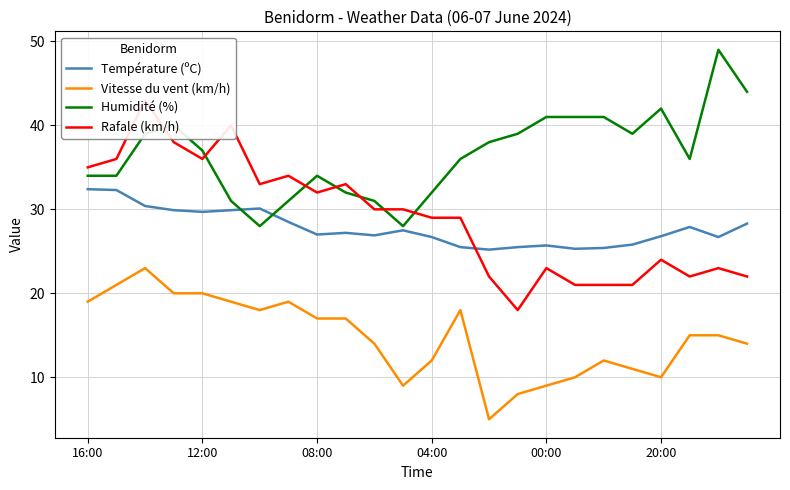

Which series has the largest total across all categories?

Humidité (%)